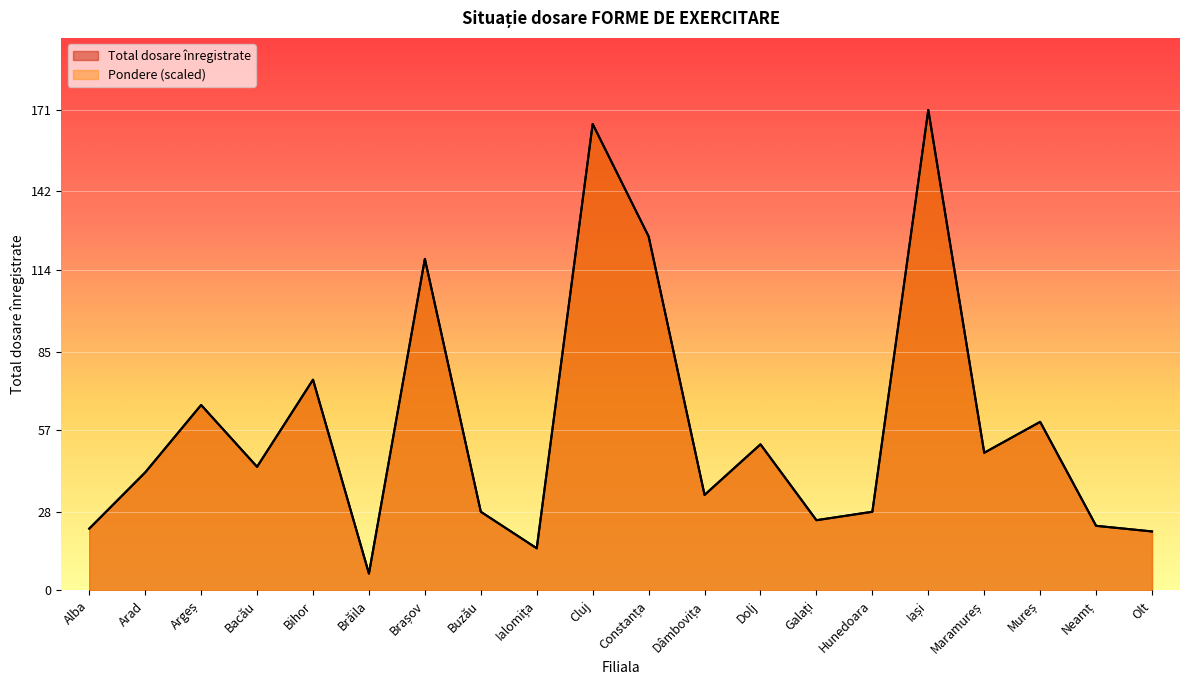

The value of Total dosare înregistrate at Bihor is 75.0. True or false?

True